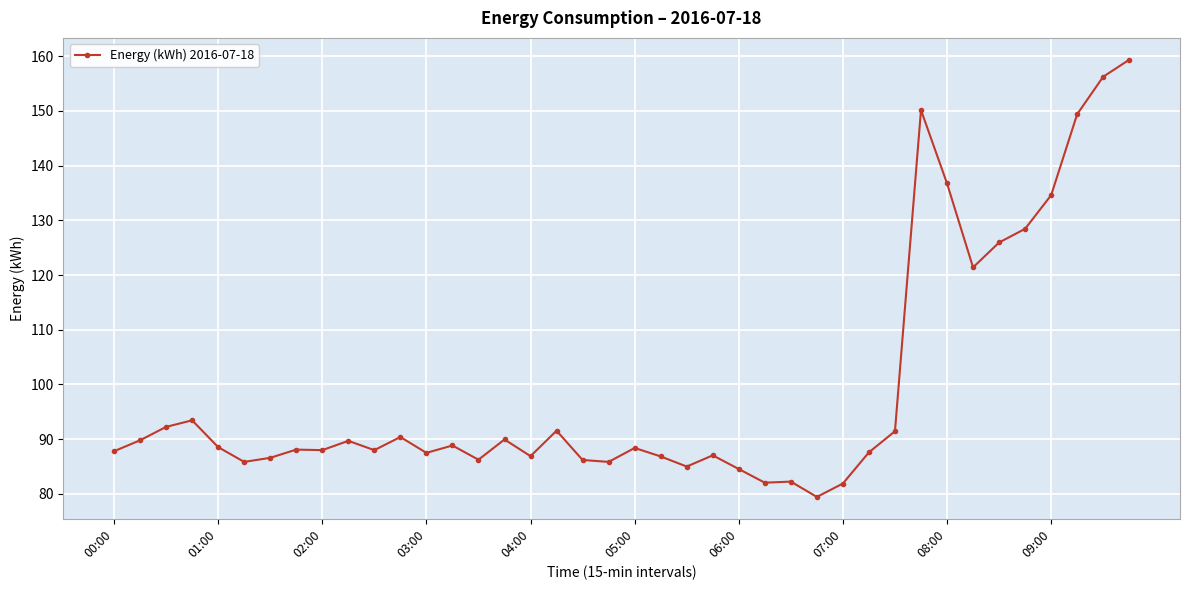

What is the value of the 10th point from the left?

89.7